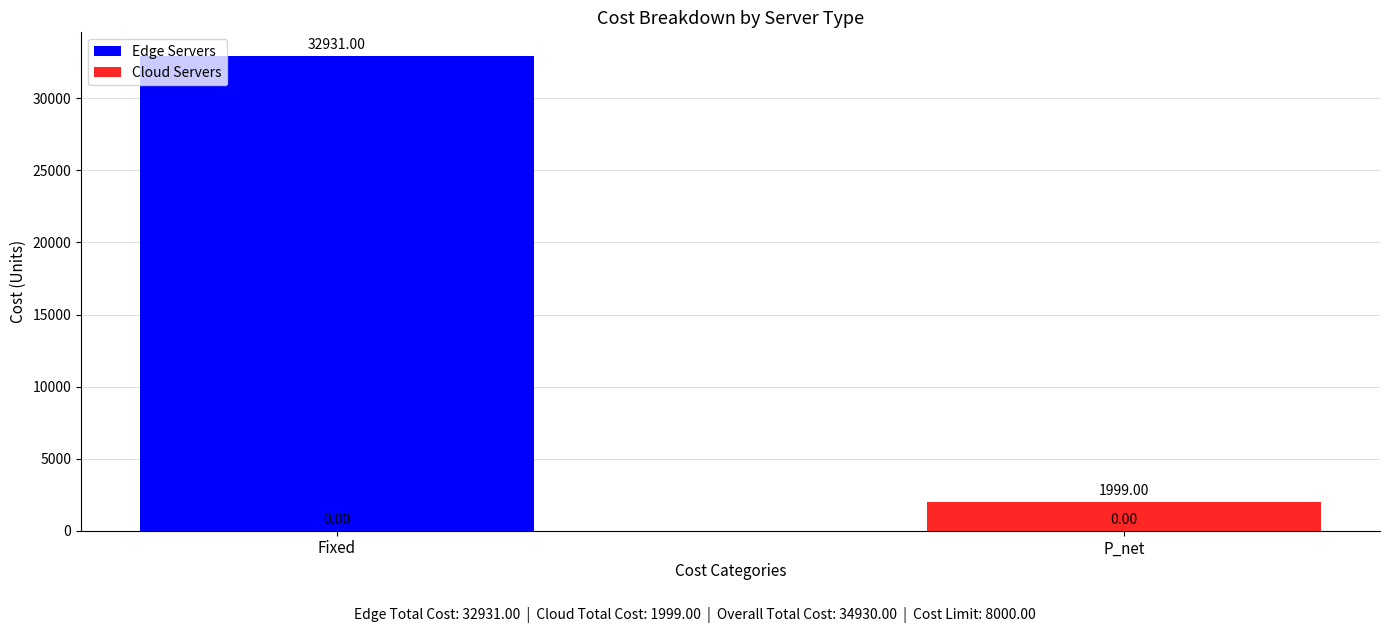

Reading right to left, list all the values displayed in this chart.

Edge Servers: P_net=0	Fixed=32931
Cloud Servers: P_net=1999	Fixed=0